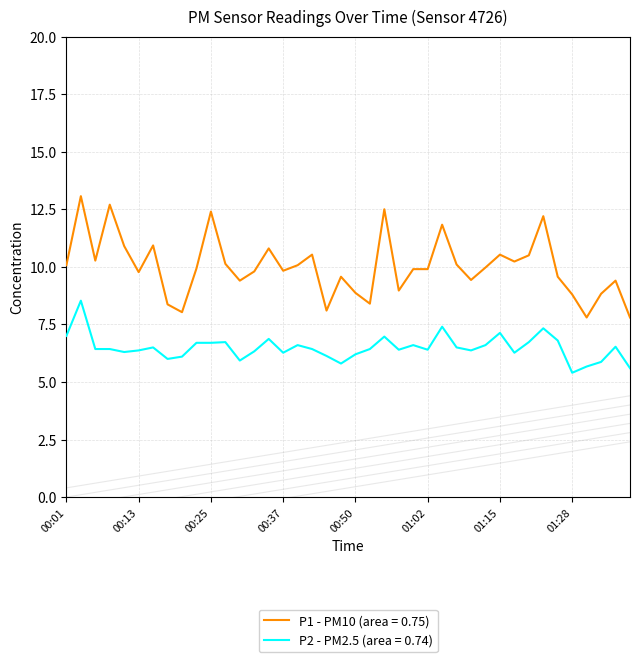

What are all the series names shown in the legend?

P1, P2